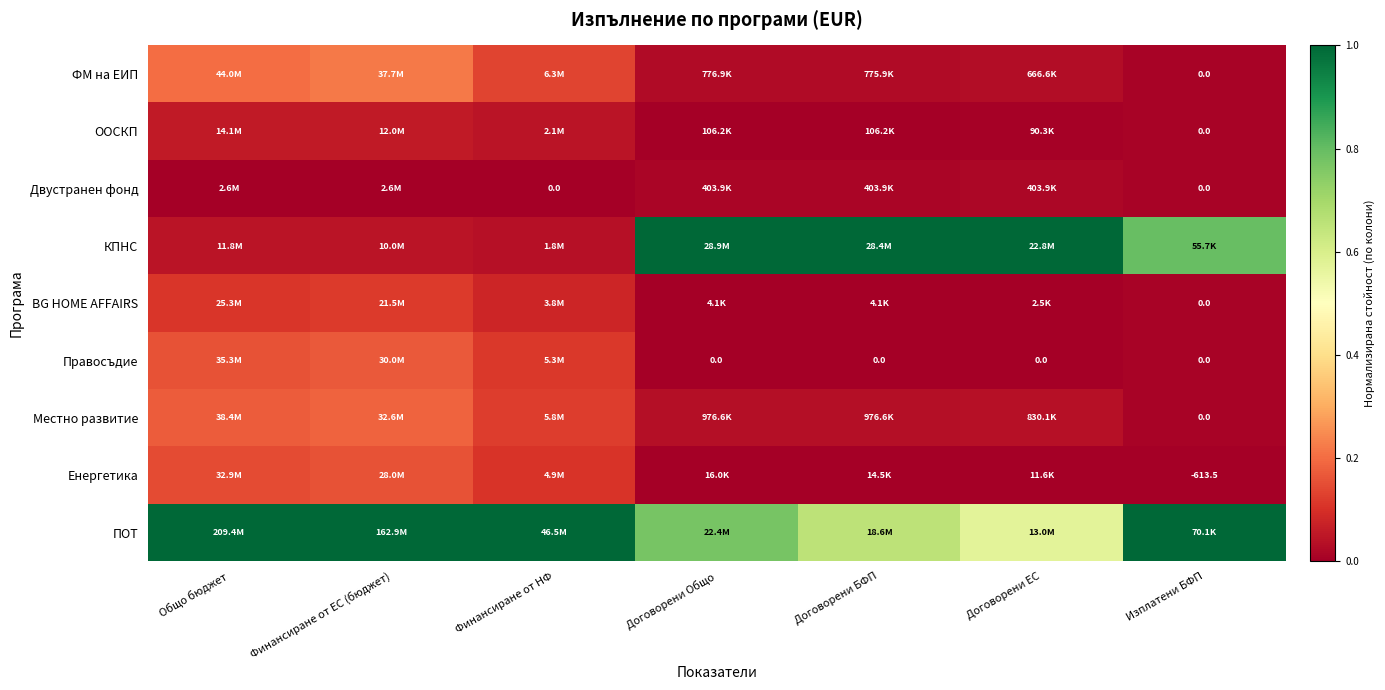

Is the value of Енергетика at Финансиране от НФ greater than the value of ООСКП at Изплатени БФП?

Yes